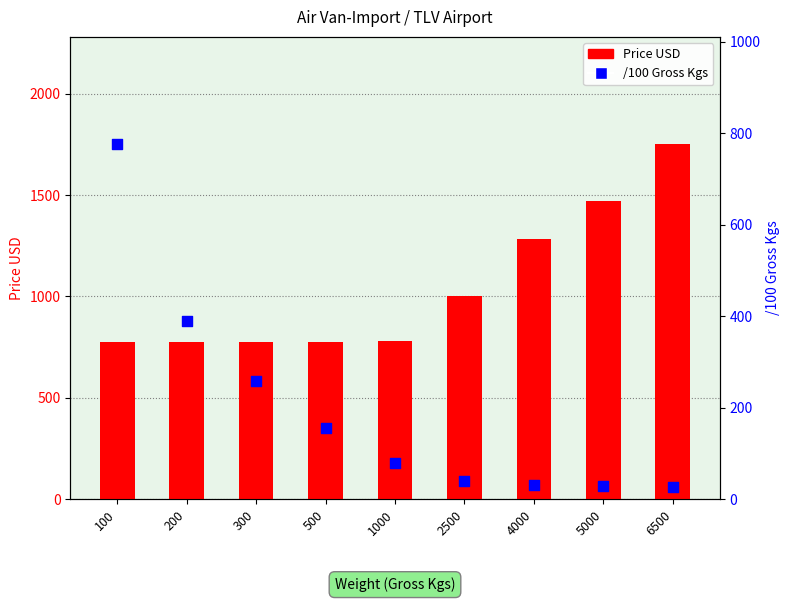

At how many categories does at least one series exceed 1537?

1